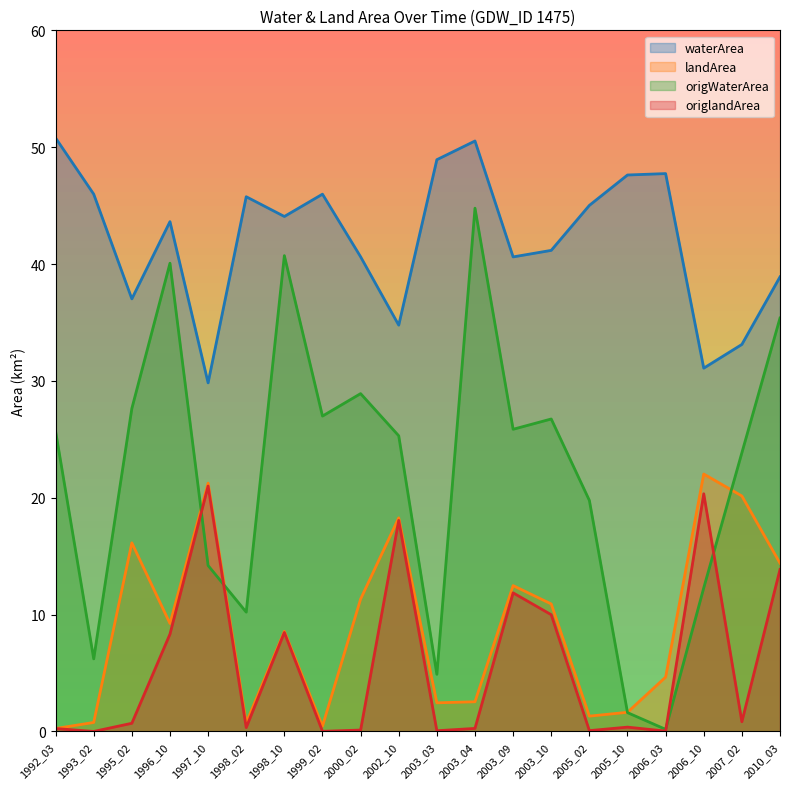

True or false: waterArea and landArea intersect in this chart.

False